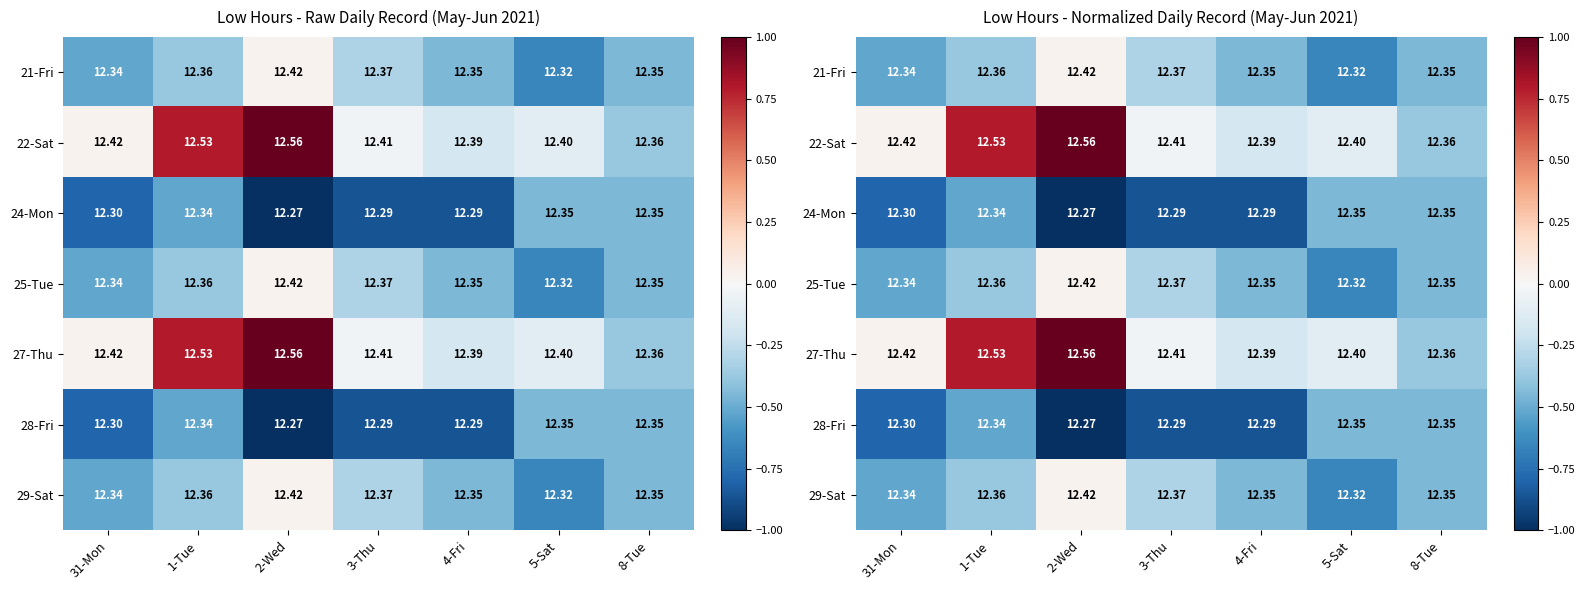

Which series has the largest total across all categories?

22-Sat